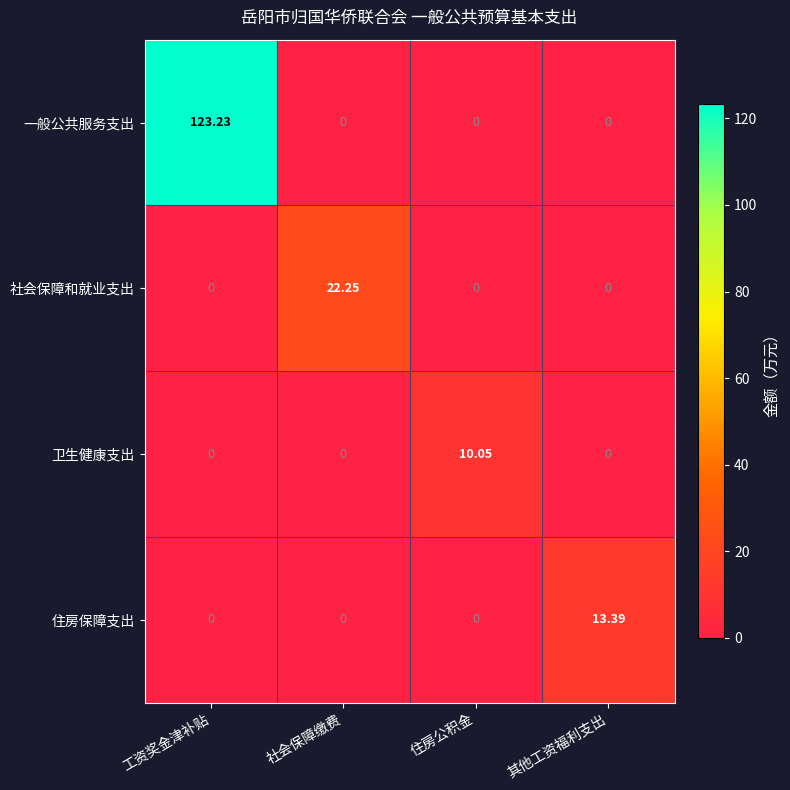

Rank the series by their maximum value, from highest to lowest.

一般公共服务支出, 社会保障和就业支出, 住房保障支出, 卫生健康支出